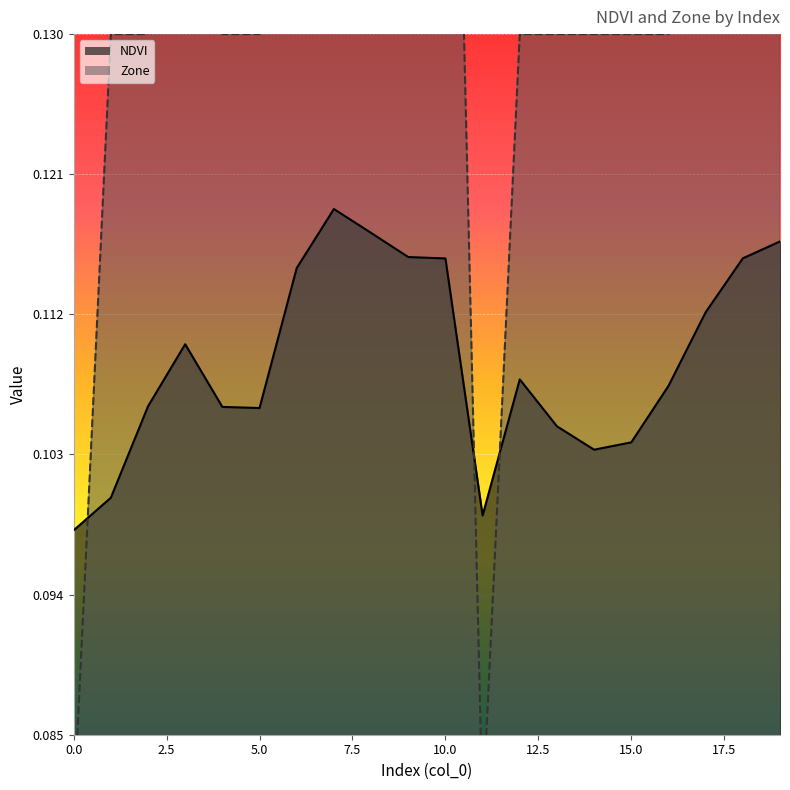

True or false: Zone has more than 1 points higher than both neighbors.

False